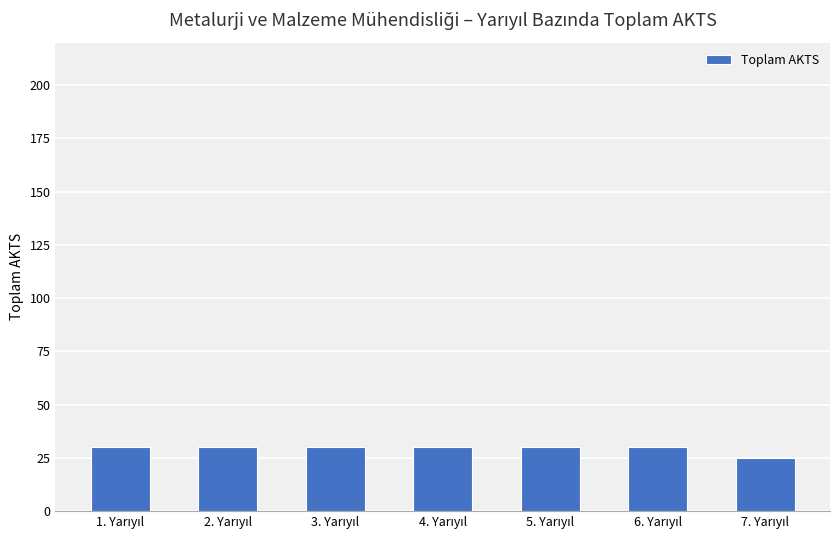

What is the minimum value shown in the chart?

25